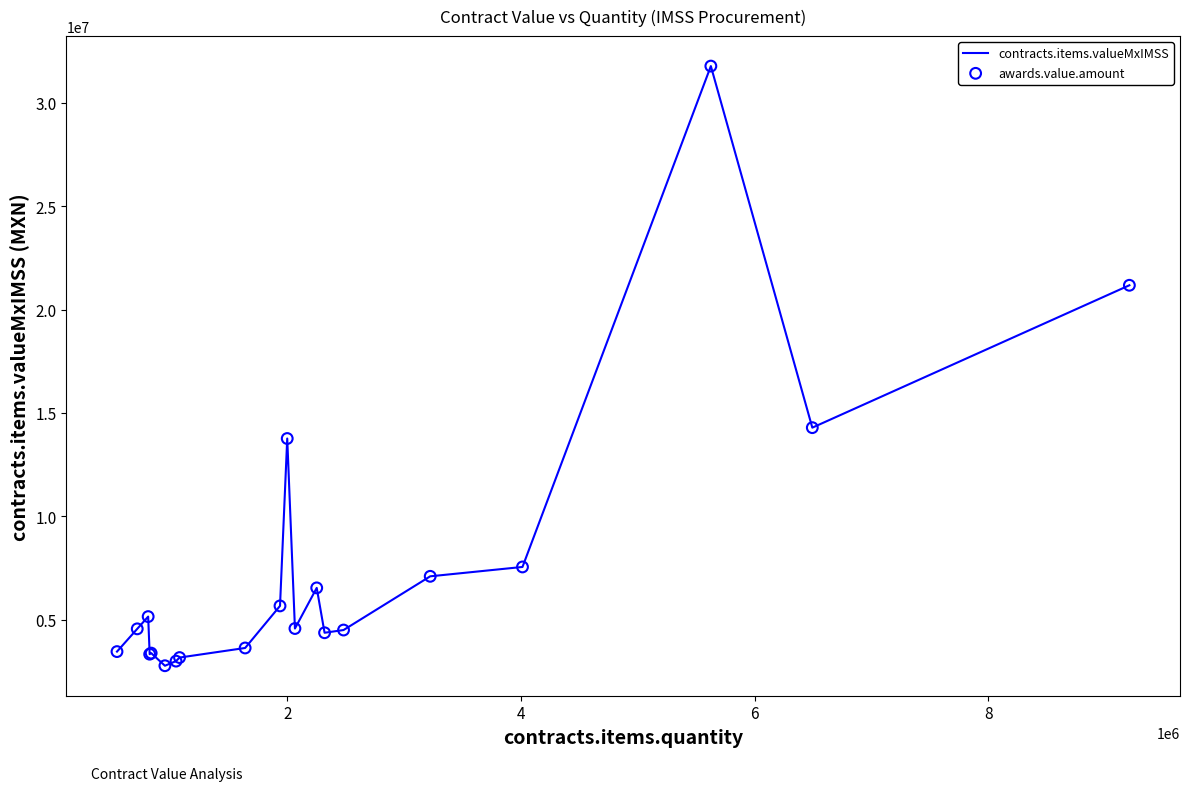

What is the maximum value shown in the chart?

31781357.4